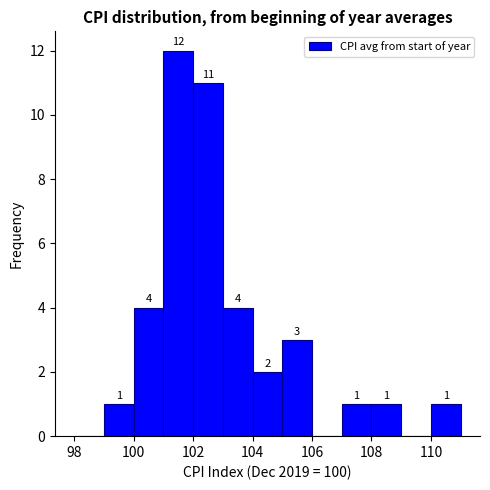

Which range on the x-axis has the tallest bar?

101 to 102